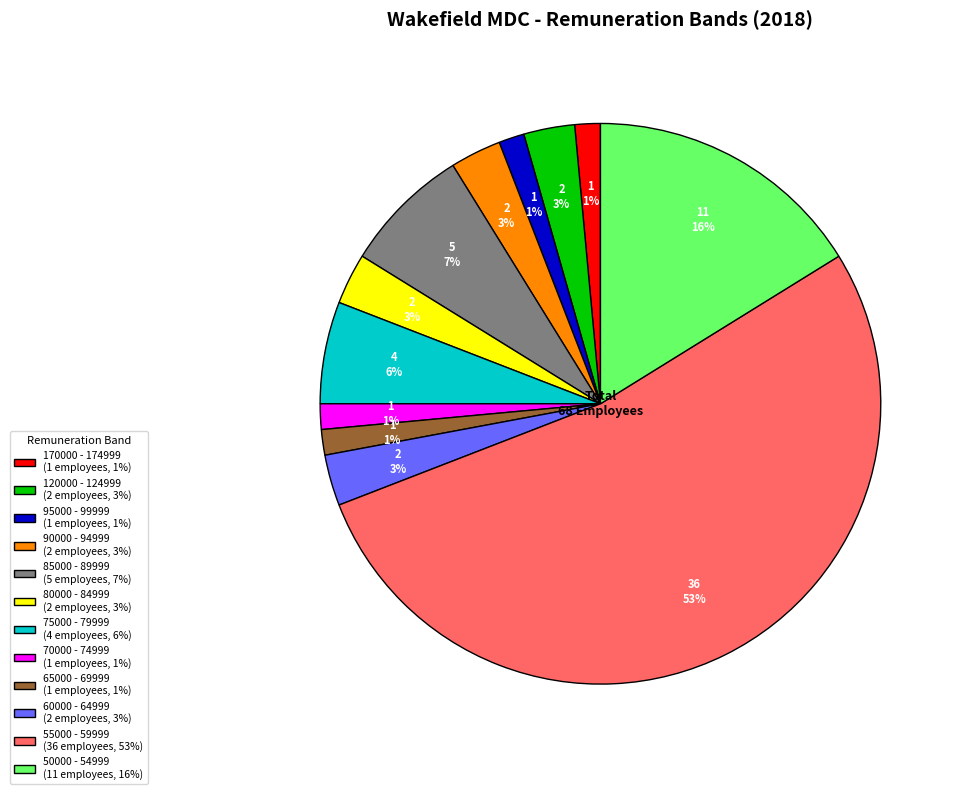

The 55000 - 59999 slice represents 53% of the pie. True or false?

True